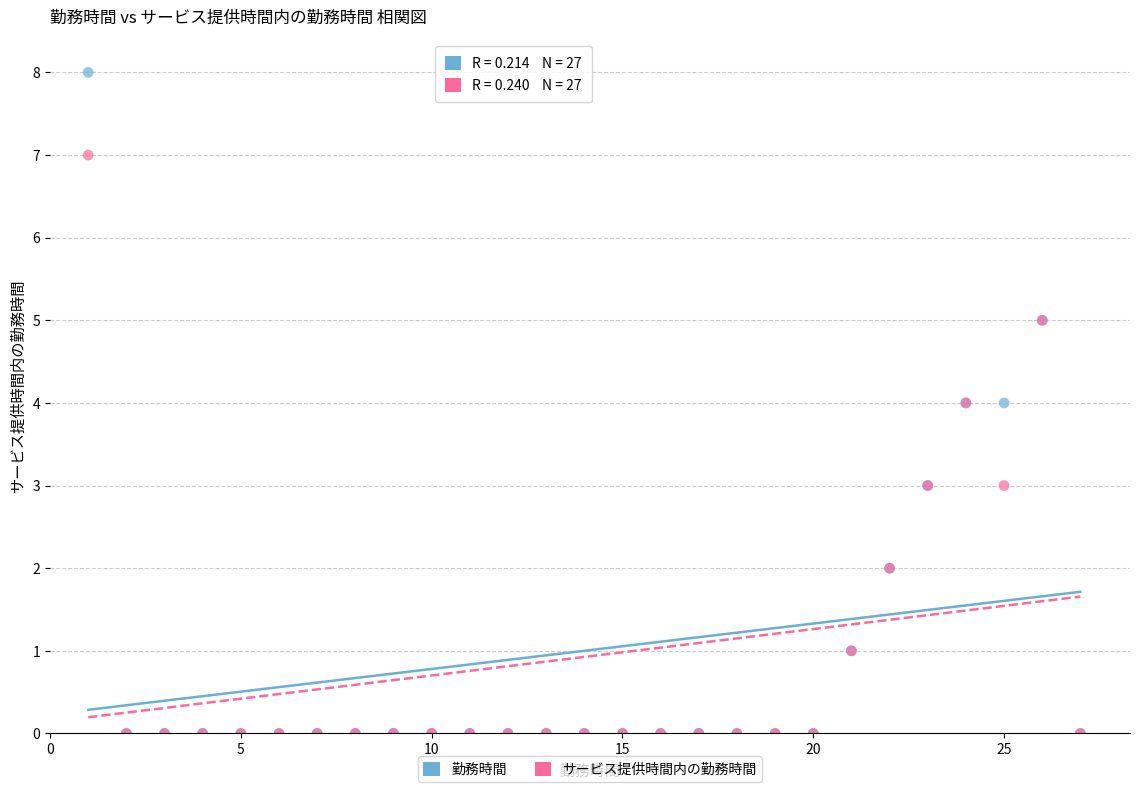

What are all the series names shown in the legend?

勤務時間, サービス提供時間内の勤務時間